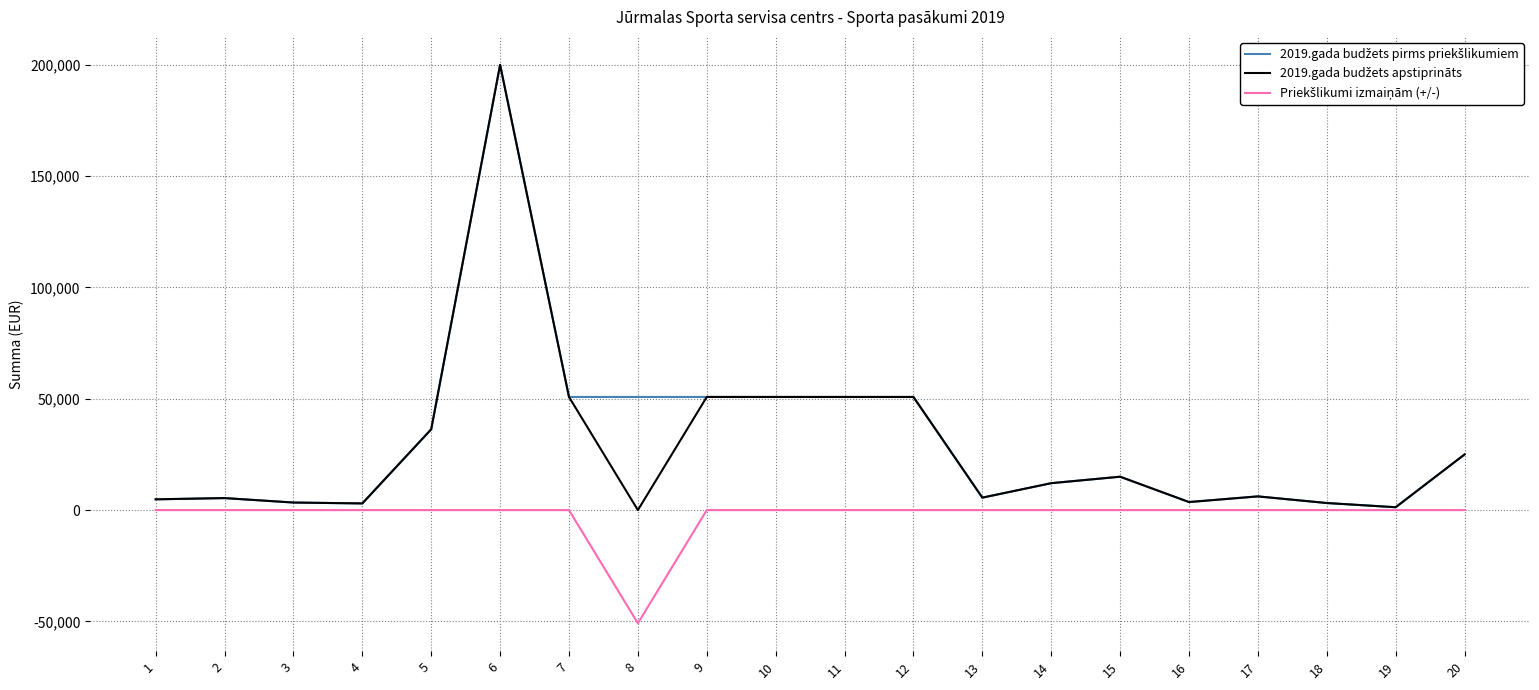

At which category is the sum across all series the highest?

6